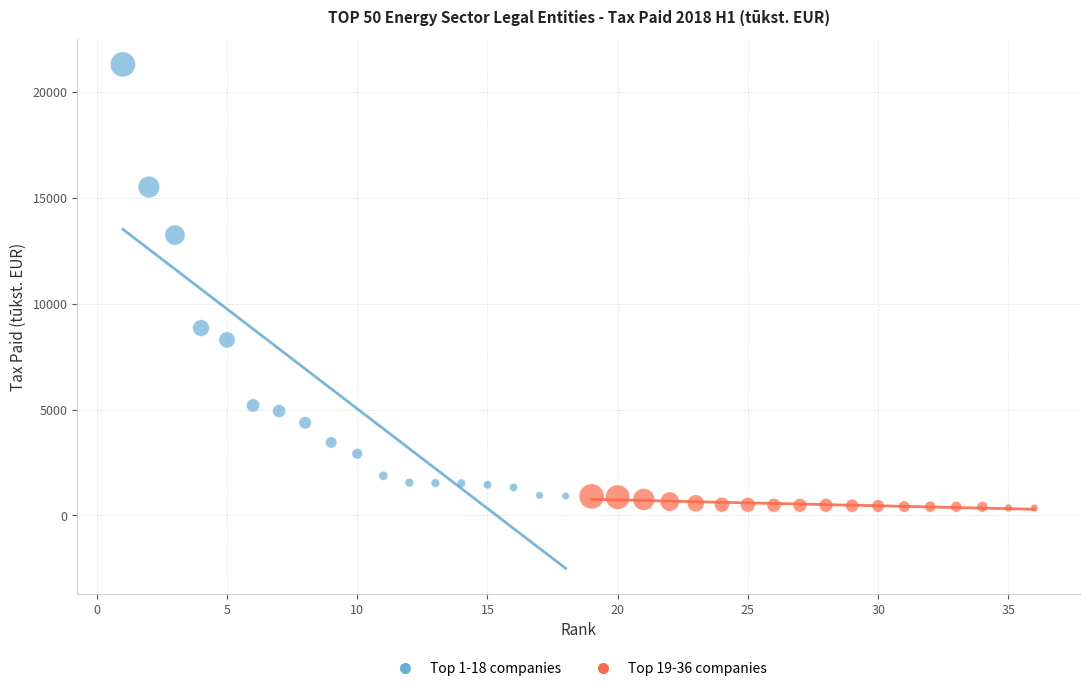

Which series contains the highest Y value?

Top 1-18 companies